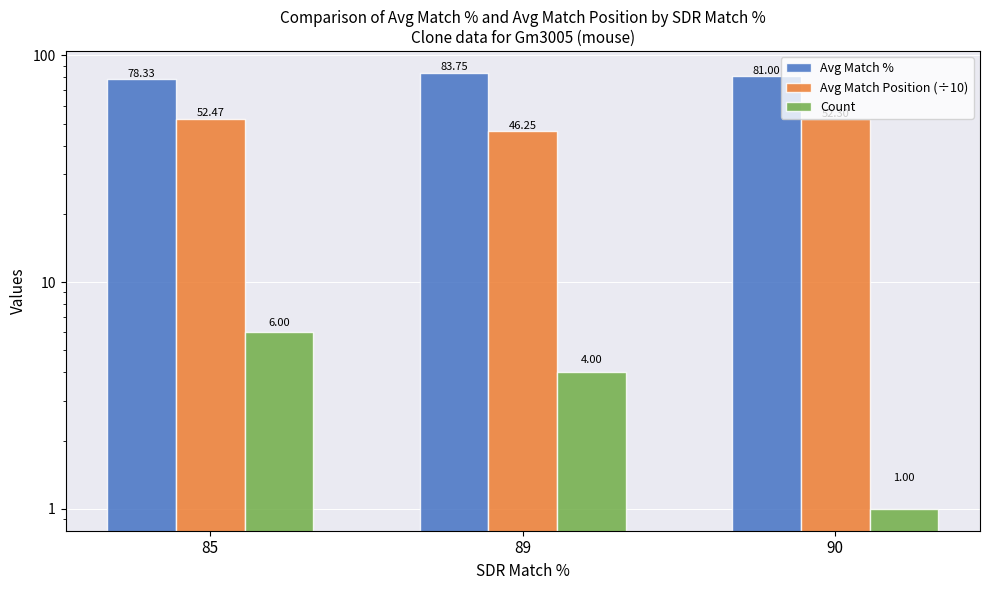

Which series has the largest total across all categories?

Avg Match %